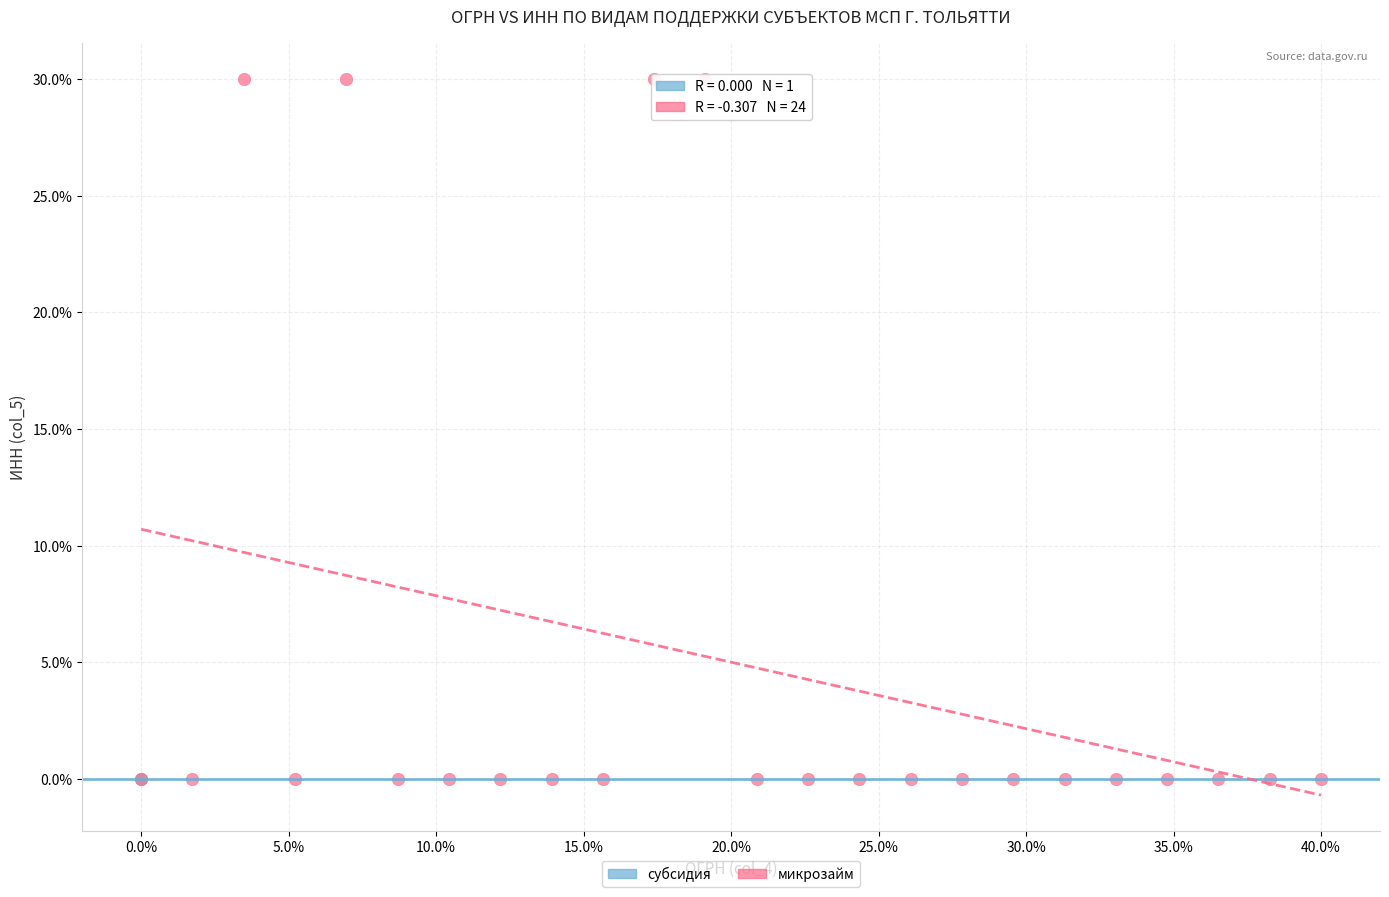

What are all the series names shown in the legend?

субсидия, микрозайм